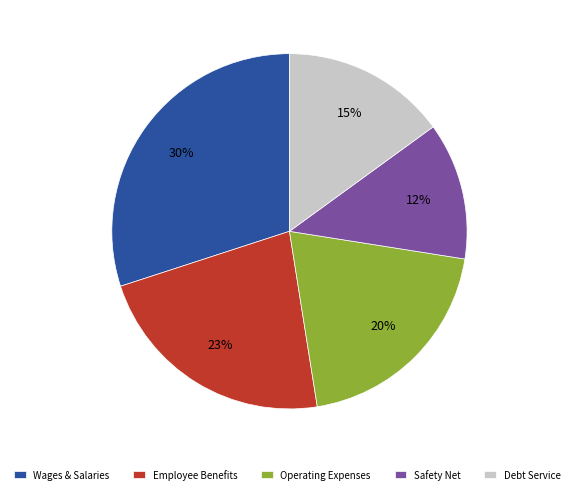

The Safety Net slice represents 23% of the pie. True or false?

False